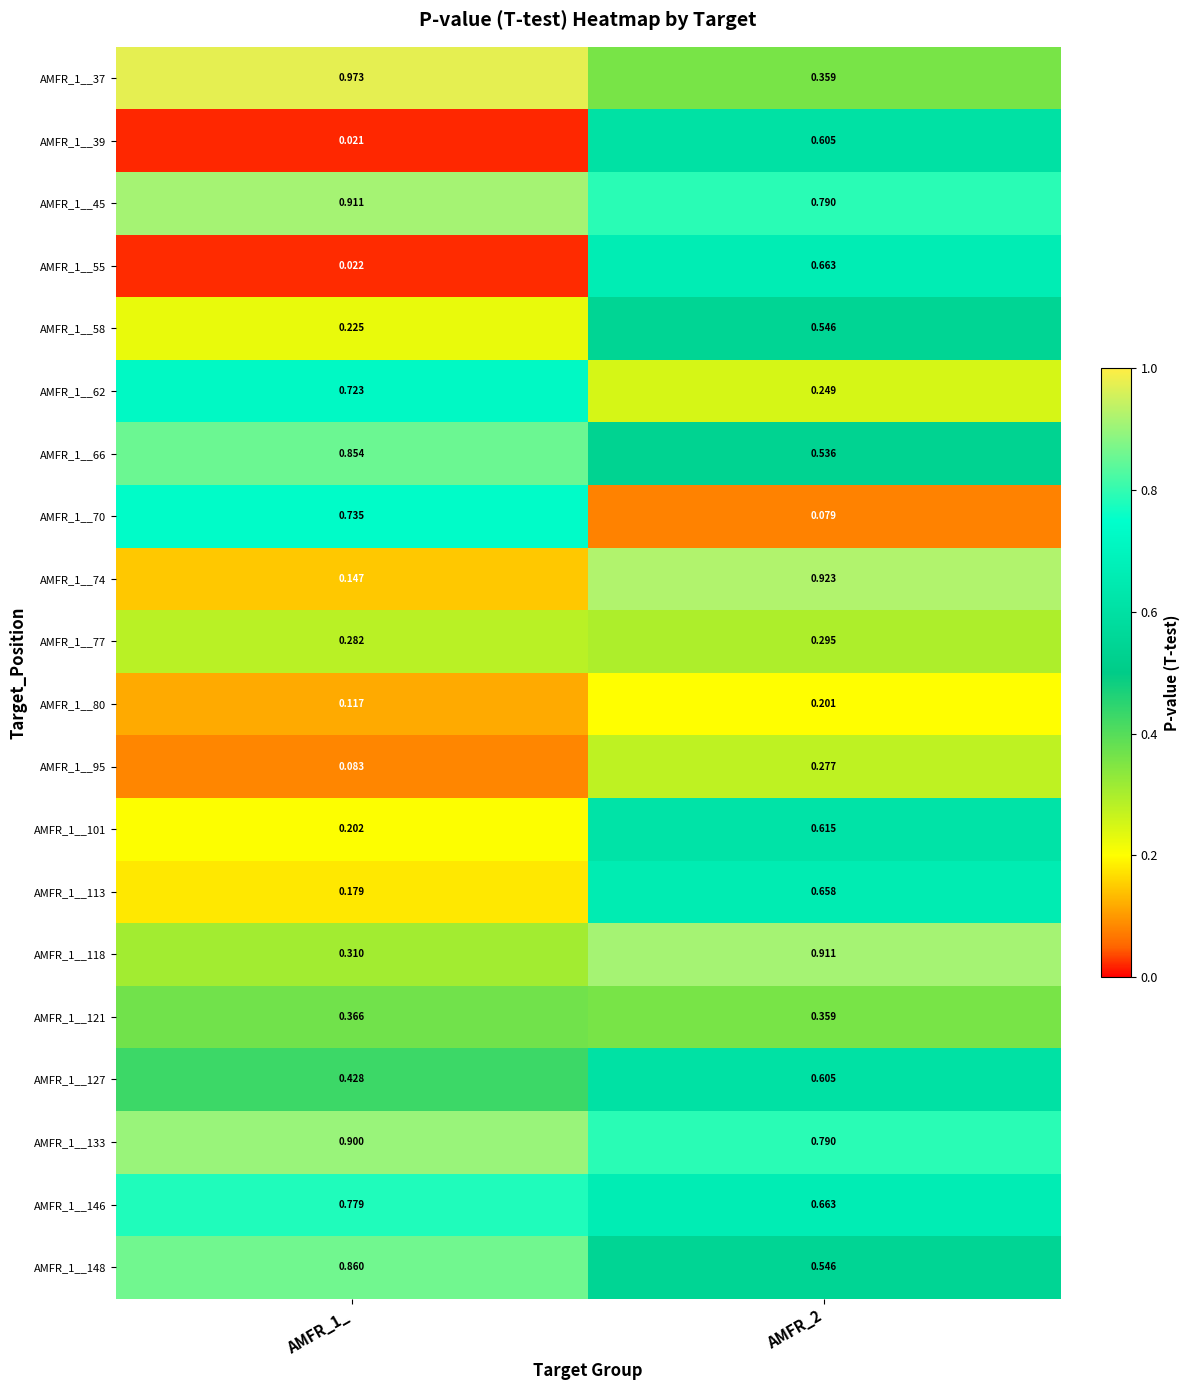

Is the value of AMFR_1__113 at AMFR_2 greater than the value of AMFR_1__70 at AMFR_2?

Yes